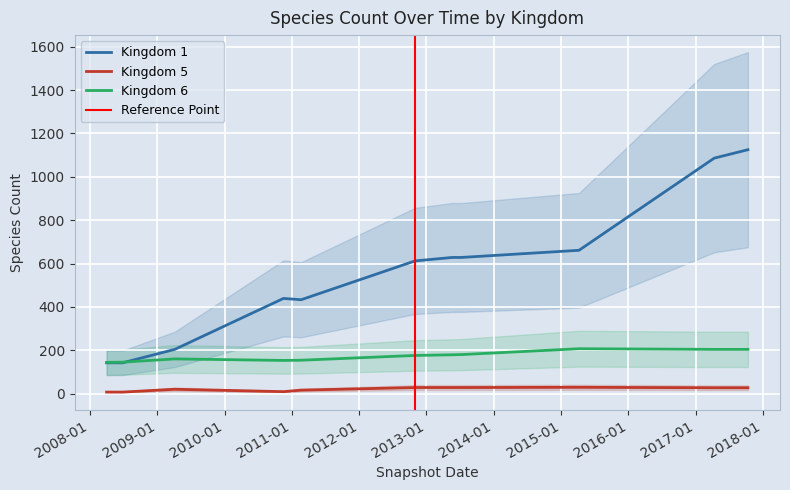

True or false: Kingdom 5 and Kingdom 1 cross at least once.

False